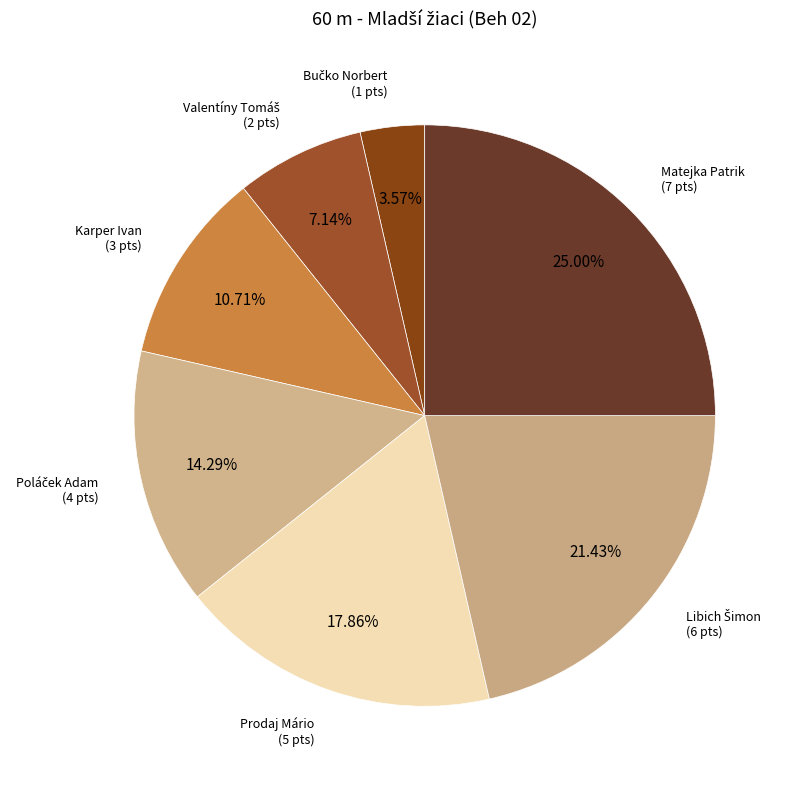

How many segments does this pie chart have?

7